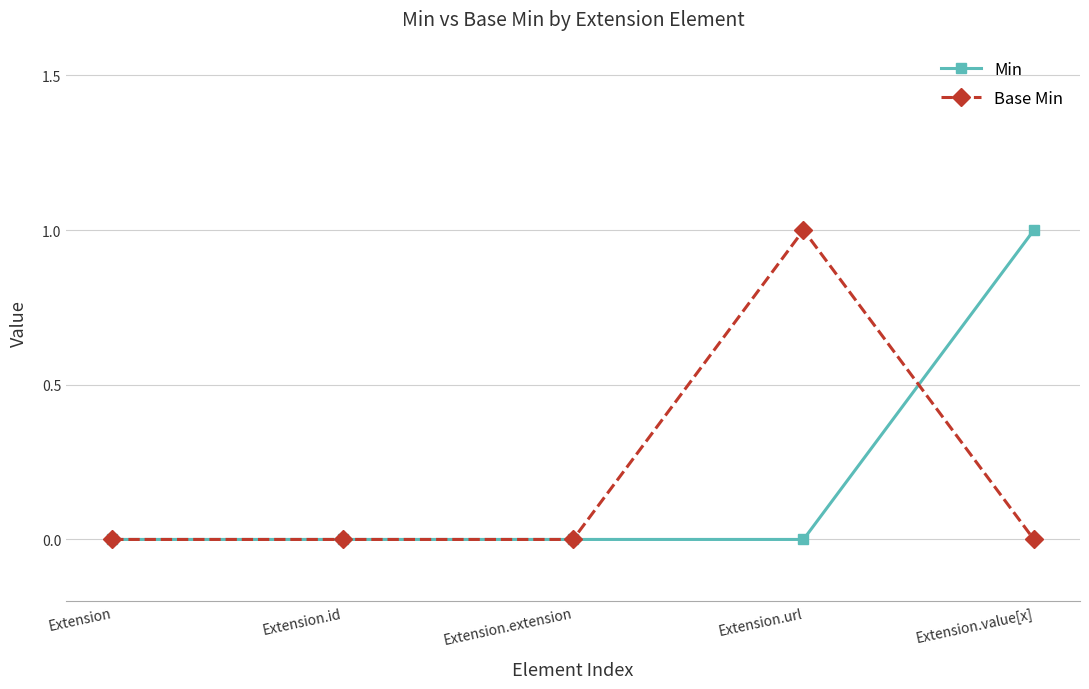

Which category has the highest value in the Base Min series?

Extension.url